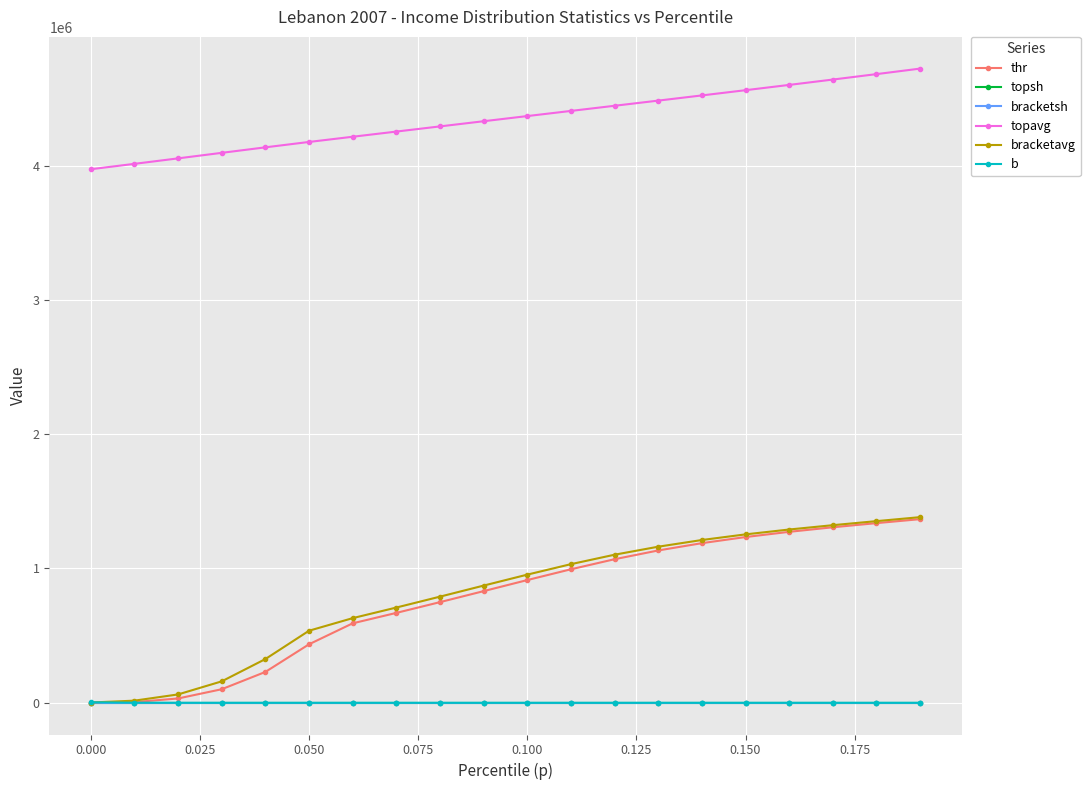

Which series has the largest total across all categories?

topavg